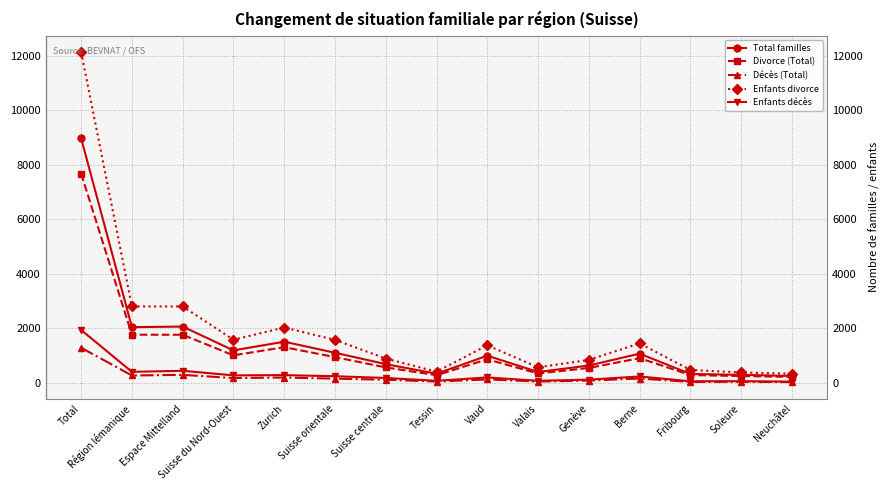

True or false: Enfants divorce and Enfants décès cross at least once.

False